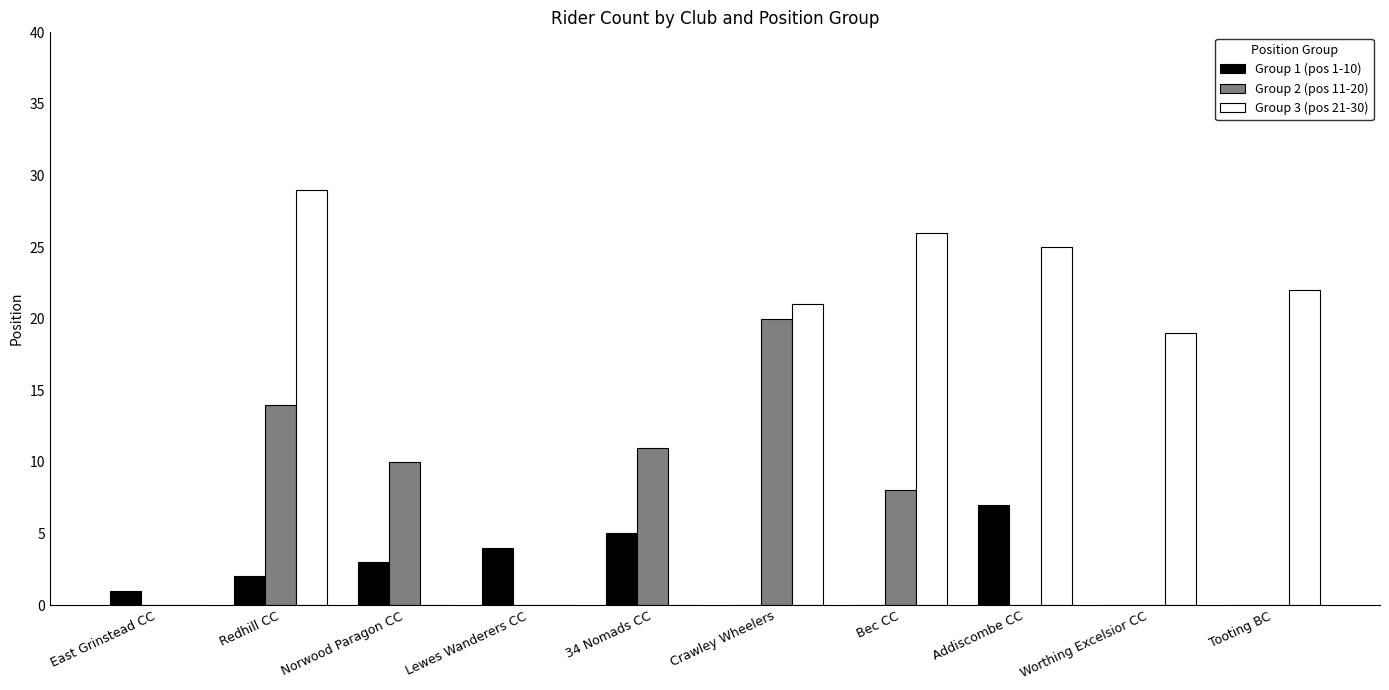

How many data points does each series have?

10